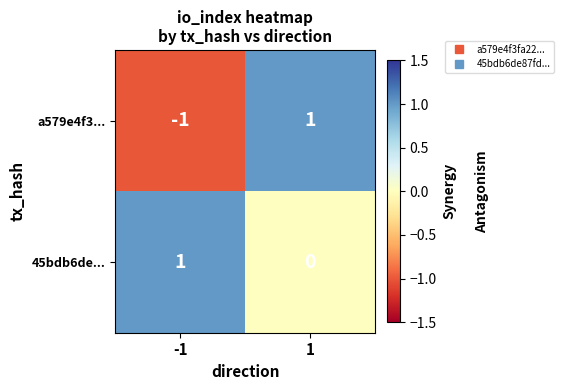

What is the difference between the highest and lowest values at -1?

2